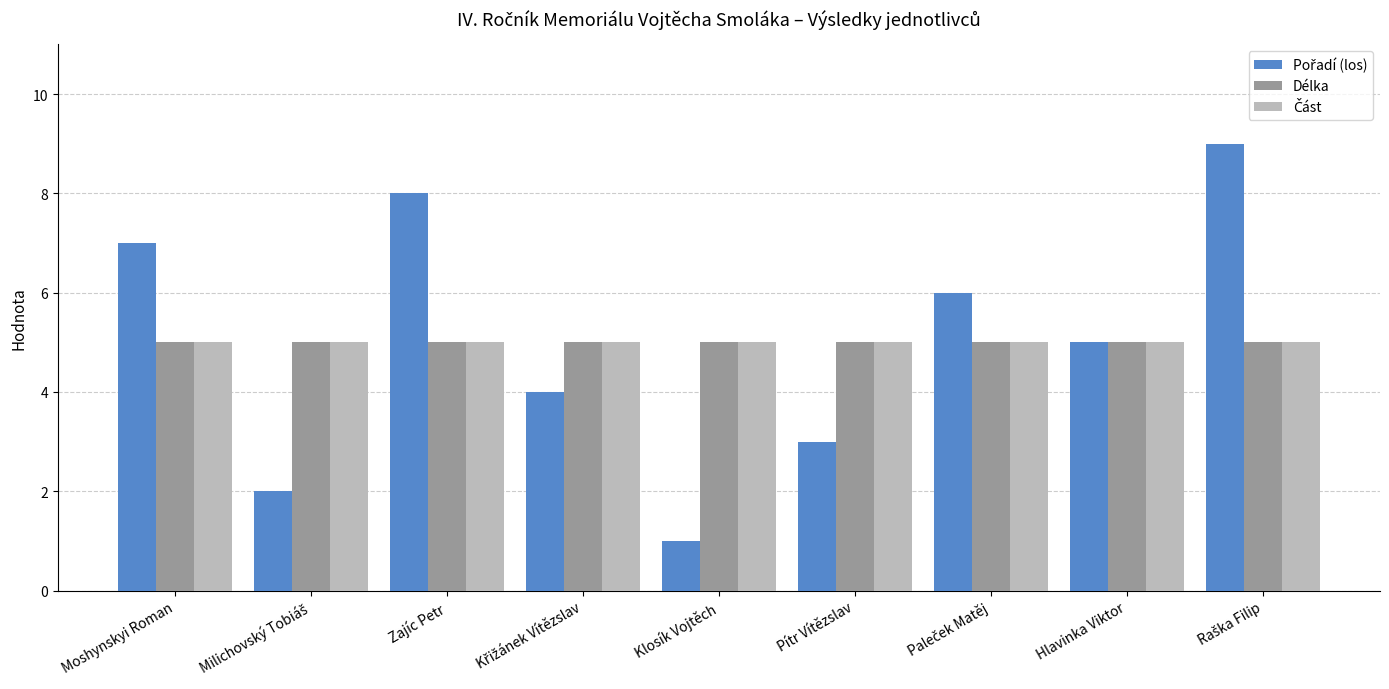

What is the lowest value of the Délka series?

5